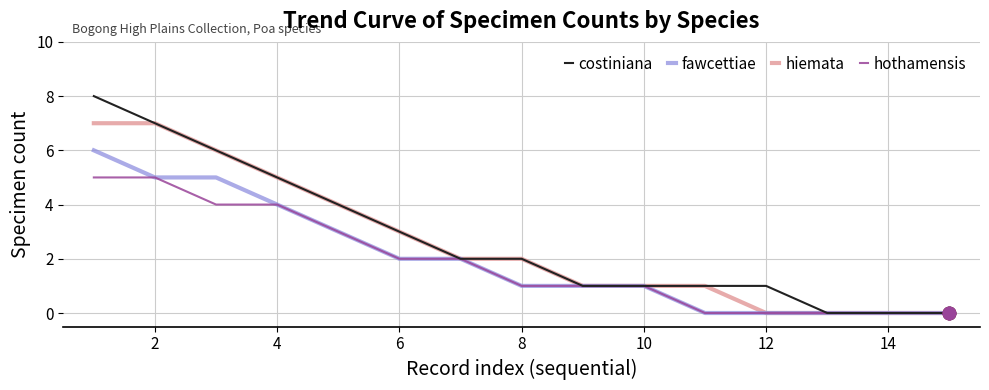

What are all the series names shown in the legend?

costiniana, fawcettiae, hiemata, hothamensis